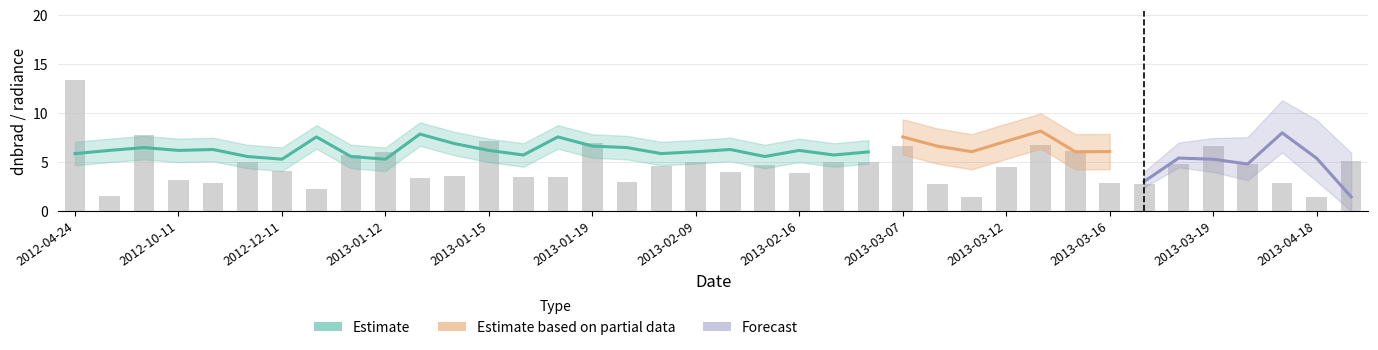

What position from the left is 2013-02-09?

19